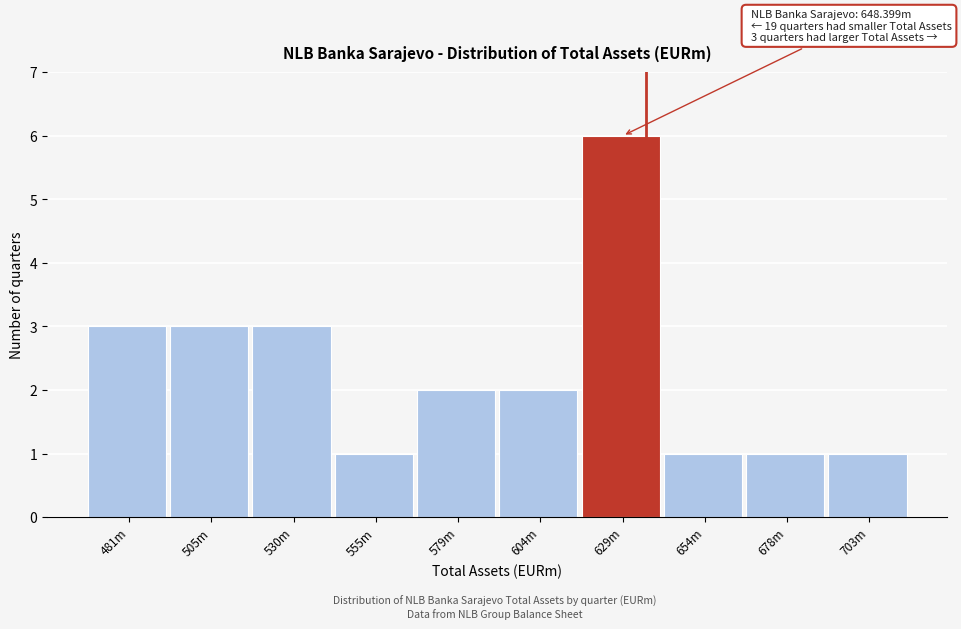

Reading left to right, extract all data points from this chart.

3	3	3	1	2	2	6	1	1	1